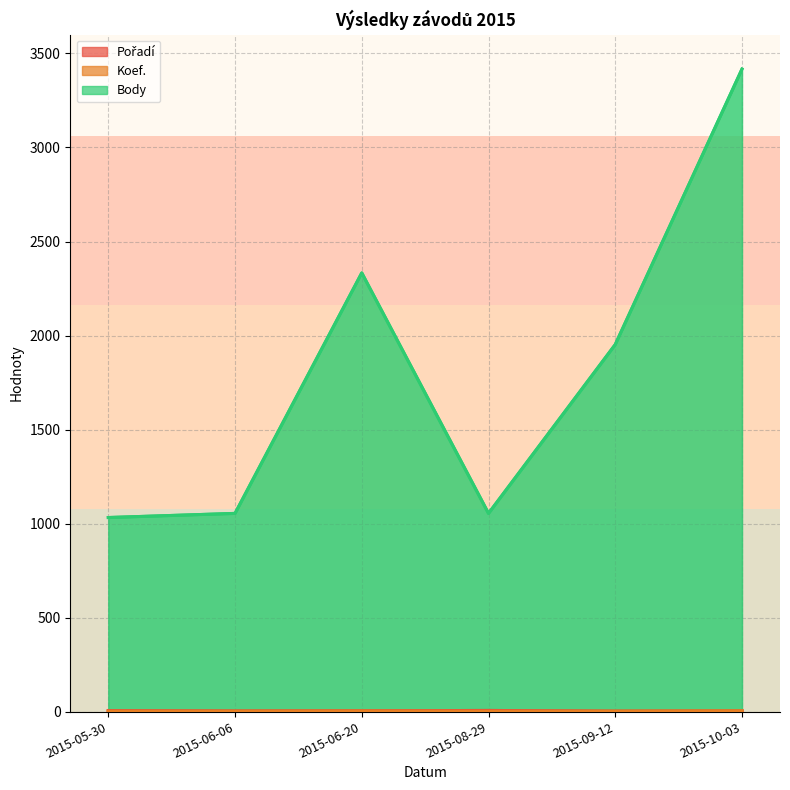

Which series has the largest total across all categories?

Body